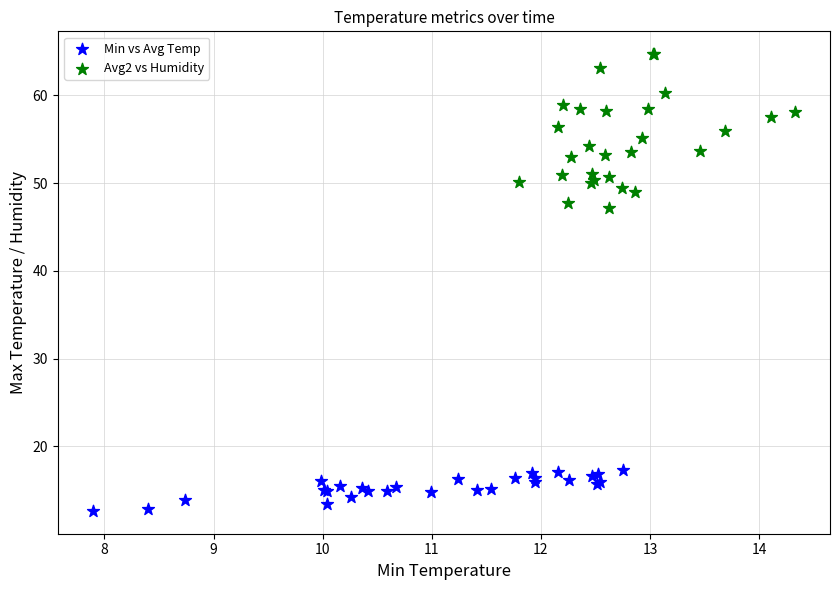

Which series contains the lowest Y value?

Min vs Avg Temp